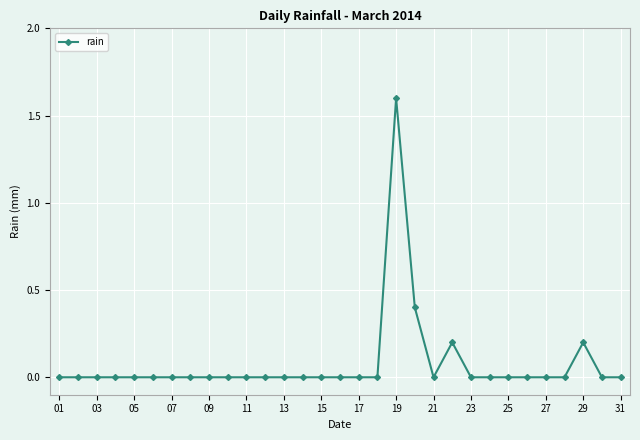

Reading right to left, extract all data points from this chart.

0.0	0.0	0.2	0.0	0.0	0.0	0.0	0.0	0.0	0.2	0.0	0.4	1.6	0.0	0.0	0.0	0.0	0.0	0.0	0.0	0.0	0.0	0.0	0.0	0.0	0.0	0.0	0.0	0.0	0.0	0.0